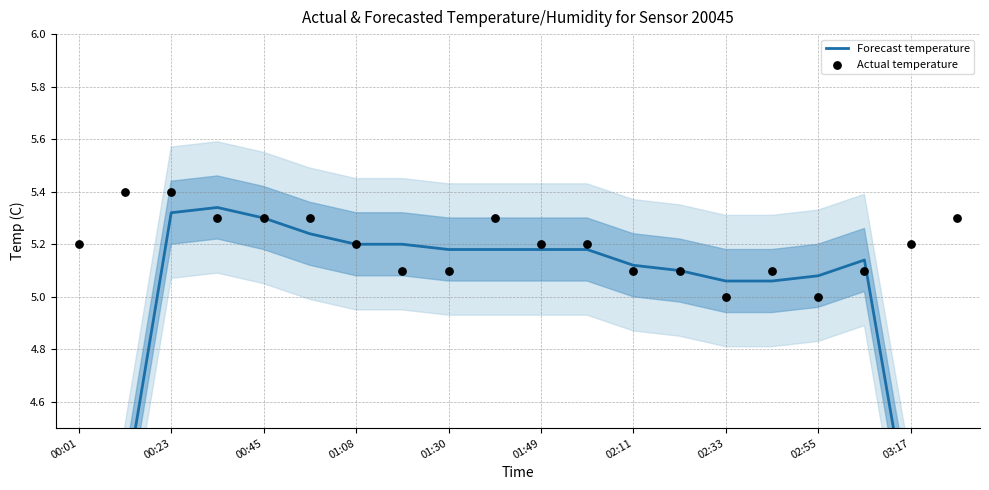

What are all the series names shown in the legend?

Forecast temperature, Actual temperature